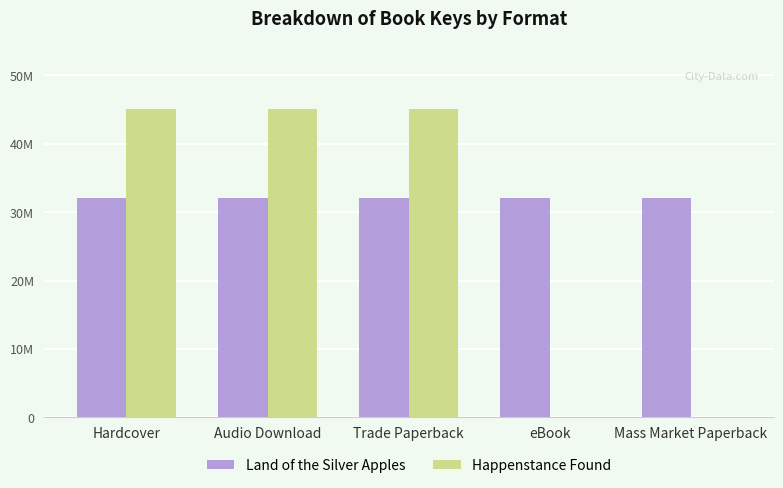

Does the chart contain stacked bars?

No